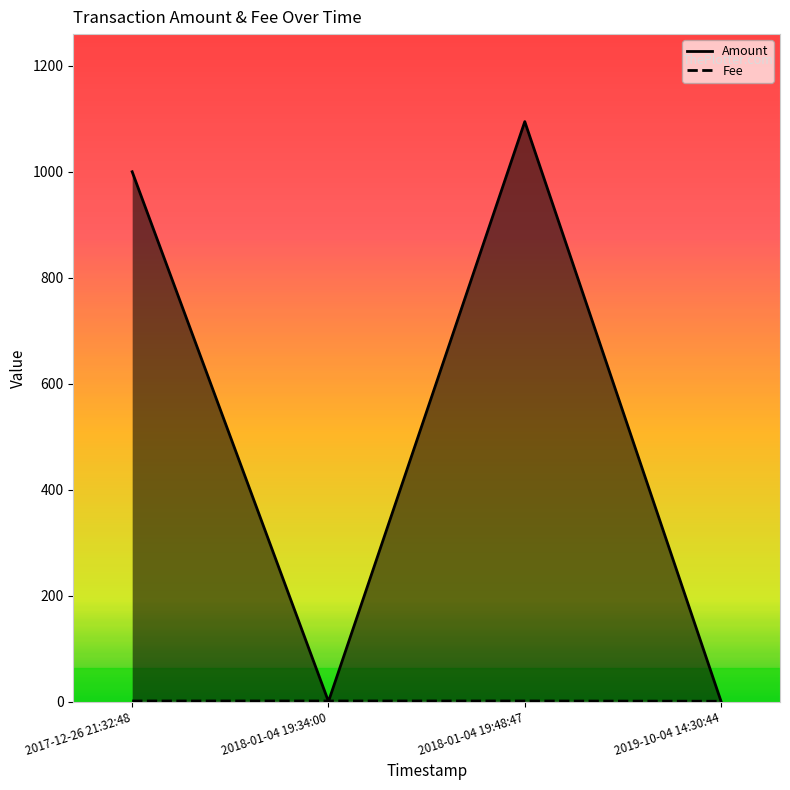

What is the highest value of the Amount series?

1094.6